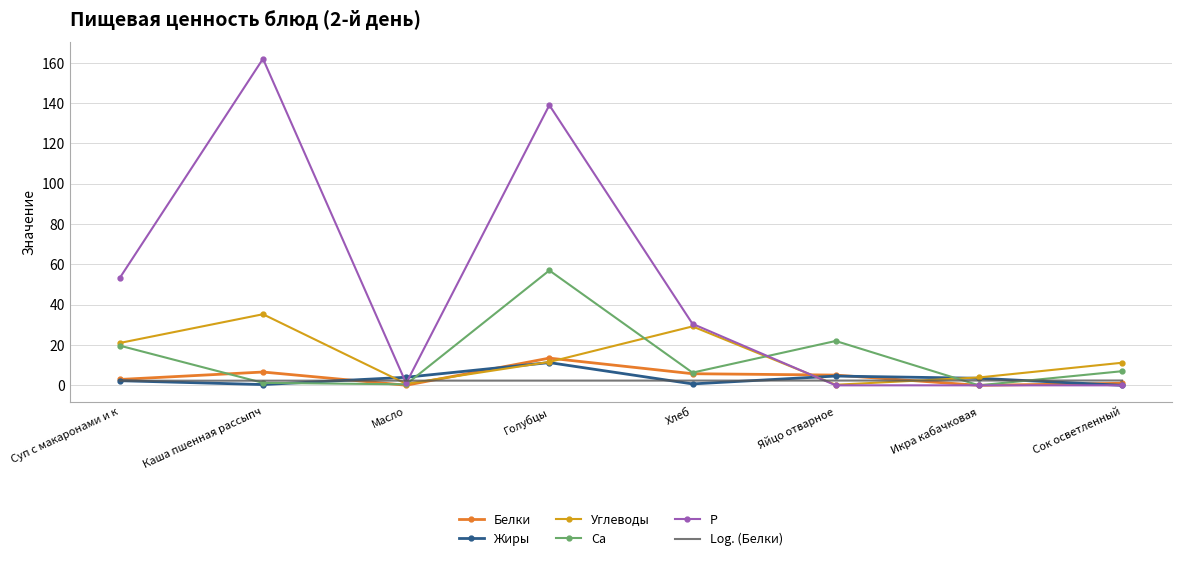

Which series has the largest range (max minus min)?

Р